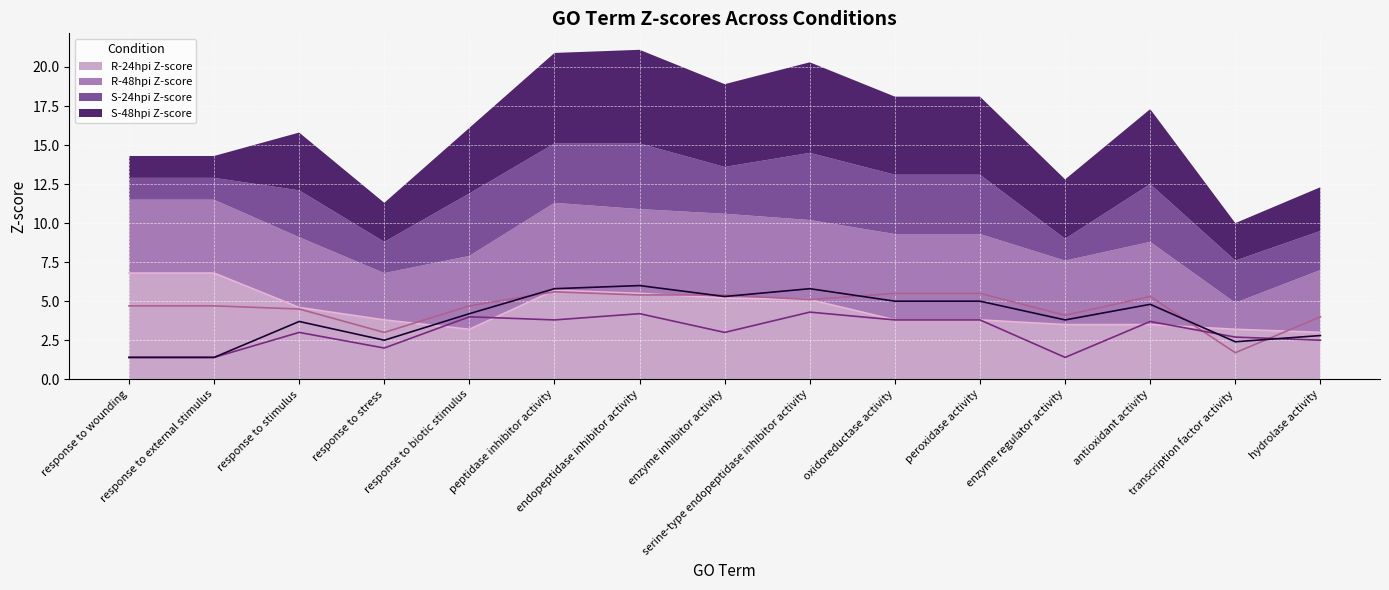

Reading left to right, transcribe all the data shown in this chart.

R-24hpi Z-score: response to wounding=6.8	response to external stimulus=6.8	response to stimulus=4.6	response to stress=3.8	response to biotic stimulus=3.2	peptidase inhibitor activity=5.7	endopeptidase inhibitor activity=5.5	enzyme inhibitor activity=5.2	serine-type endopeptidase inhibitor activity=5.1	oxidoreductase activity=3.8	peroxidase activity=3.8	enzyme regulator activity=3.5	antioxidant activity=3.5	transcription factor activity=3.2	hydrolase activity=3.0
R-48hpi Z-score: response to wounding=4.7	response to external stimulus=4.7	response to stimulus=4.5	response to stress=3.0	response to biotic stimulus=4.7	peptidase inhibitor activity=5.6	endopeptidase inhibitor activity=5.4	enzyme inhibitor activity=5.4	serine-type endopeptidase inhibitor activity=5.1	oxidoreductase activity=5.5	peroxidase activity=5.5	enzyme regulator activity=4.1	antioxidant activity=5.3	transcription factor activity=1.7	hydrolase activity=4.0
S-24hpi Z-score: response to wounding=1.4	response to external stimulus=1.4	response to stimulus=3.0	response to stress=2.0	response to biotic stimulus=4.0	peptidase inhibitor activity=3.8	endopeptidase inhibitor activity=4.2	enzyme inhibitor activity=3.0	serine-type endopeptidase inhibitor activity=4.3	oxidoreductase activity=3.8	peroxidase activity=3.8	enzyme regulator activity=1.4	antioxidant activity=3.7	transcription factor activity=2.7	hydrolase activity=2.5
S-48hpi Z-score: response to wounding=1.4	response to external stimulus=1.4	response to stimulus=3.7	response to stress=2.5	response to biotic stimulus=4.2	peptidase inhibitor activity=5.8	endopeptidase inhibitor activity=6.0	enzyme inhibitor activity=5.3	serine-type endopeptidase inhibitor activity=5.8	oxidoreductase activity=5.0	peroxidase activity=5.0	enzyme regulator activity=3.8	antioxidant activity=4.8	transcription factor activity=2.4	hydrolase activity=2.8